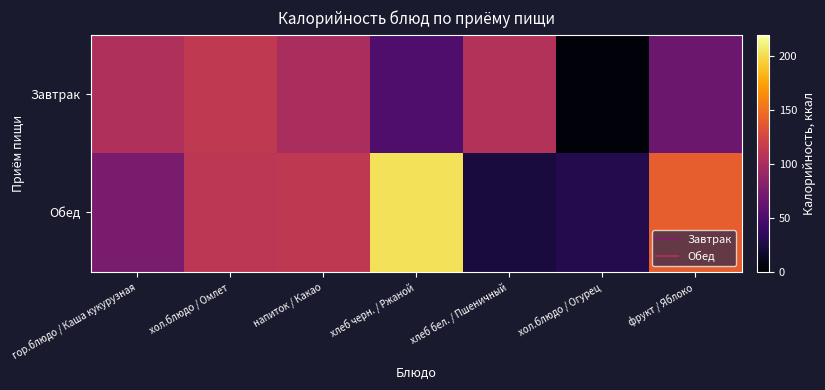

Reading left to right, extract all data points from this chart.

Завтрак: гор.блюдо / Каша кукурузная=103.9	хол.блюдо / Омлет=112.8	напиток / Какао=100.4	хлеб черн. / Ржаной=51.2	хлеб бел. / Пшеничный=105.5	хол.блюдо / Огурец=4.2	фрукт / Яблоко=66.6
Обед: гор.блюдо / Каша кукурузная=74.5	хол.блюдо / Омлет=110.4	напиток / Какао=112.3	хлеб черн. / Ржаной=203.5	хлеб бел. / Пшеничный=23.8	хол.блюдо / Огурец=29.3	фрукт / Яблоко=140.6